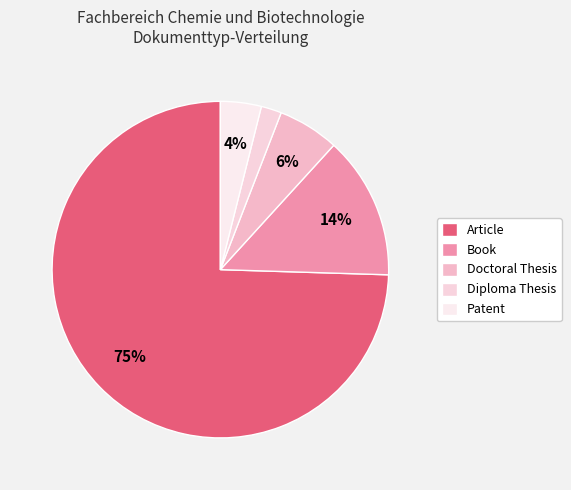

To the nearest percent, what is the average slice percentage?

20%